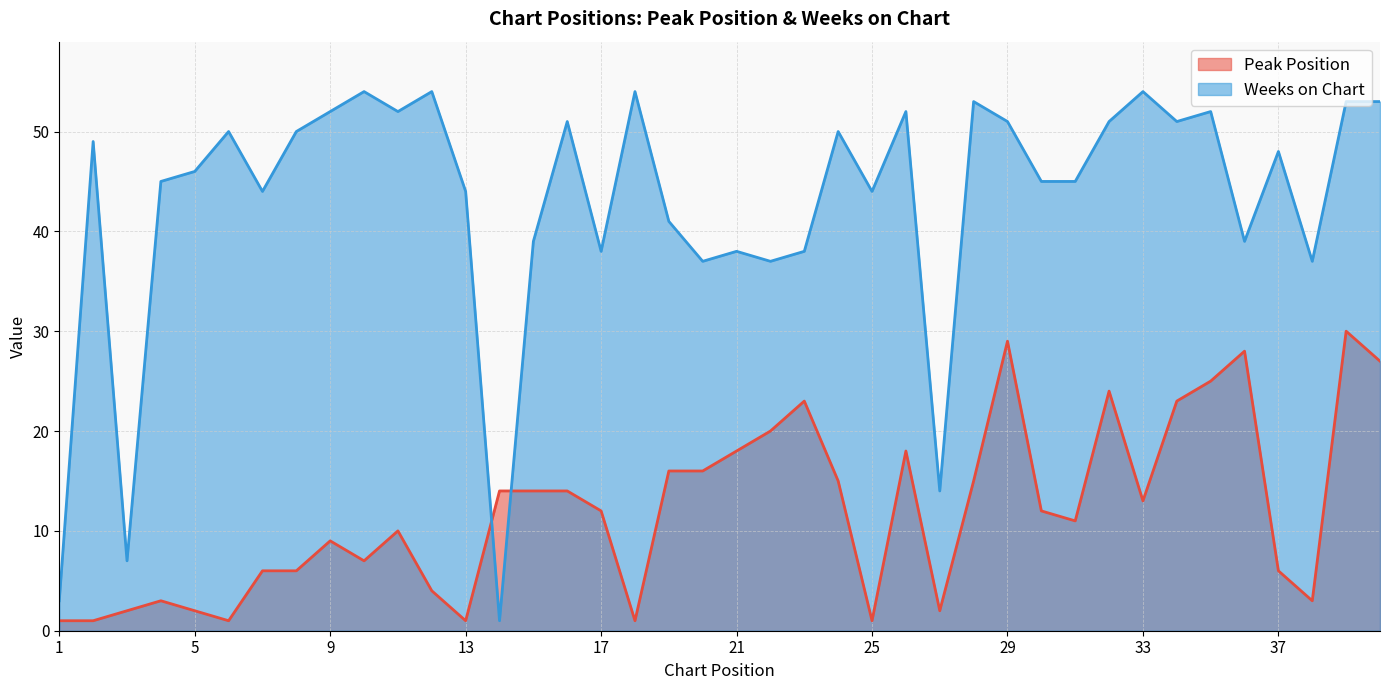

What is the value of the Weeks on Chart point at the 34th from the left?

51